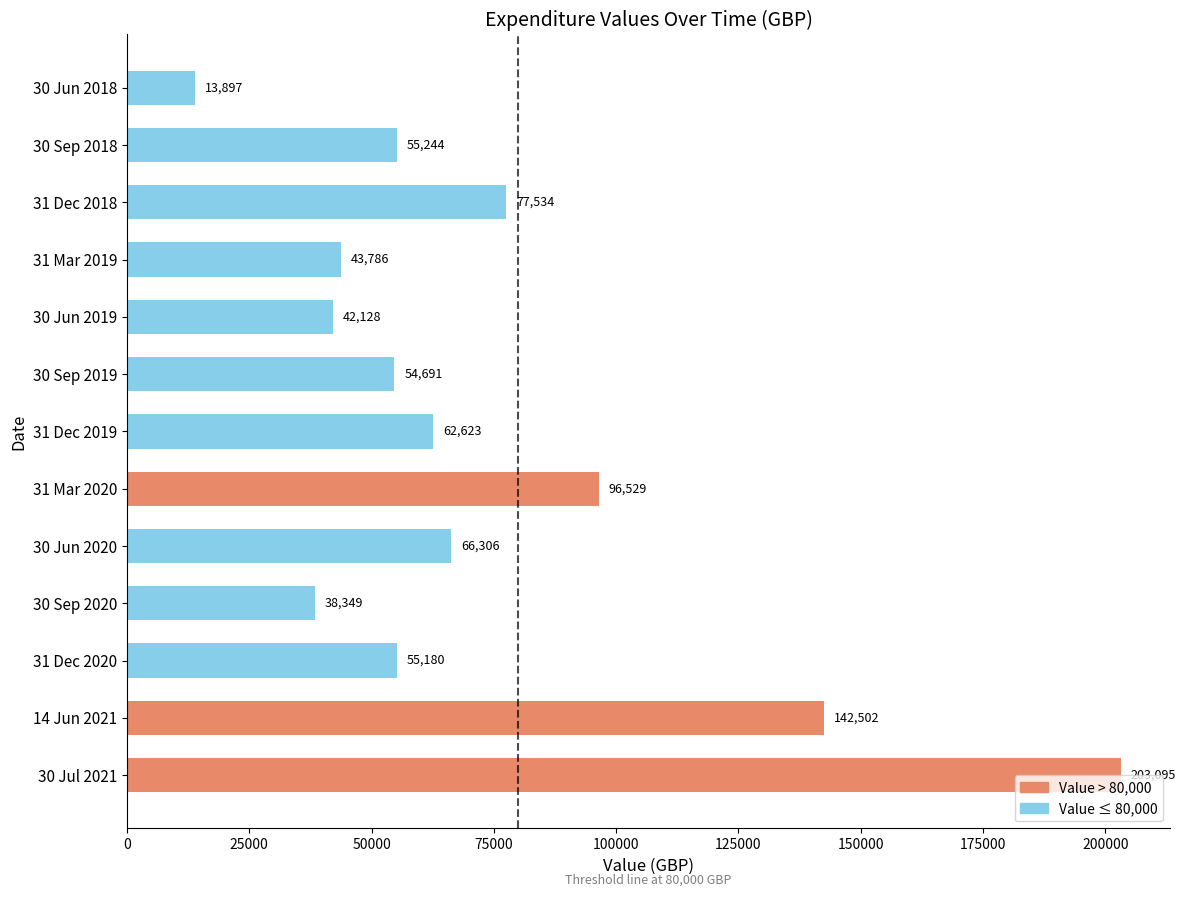

What is the minimum value shown in the chart?

13896.9